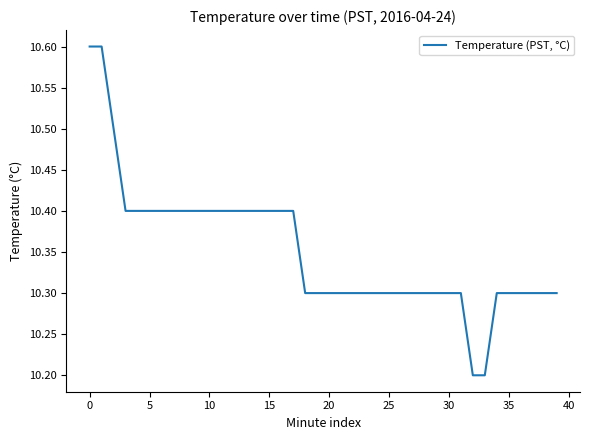

What is the greatest value displayed?

10.6